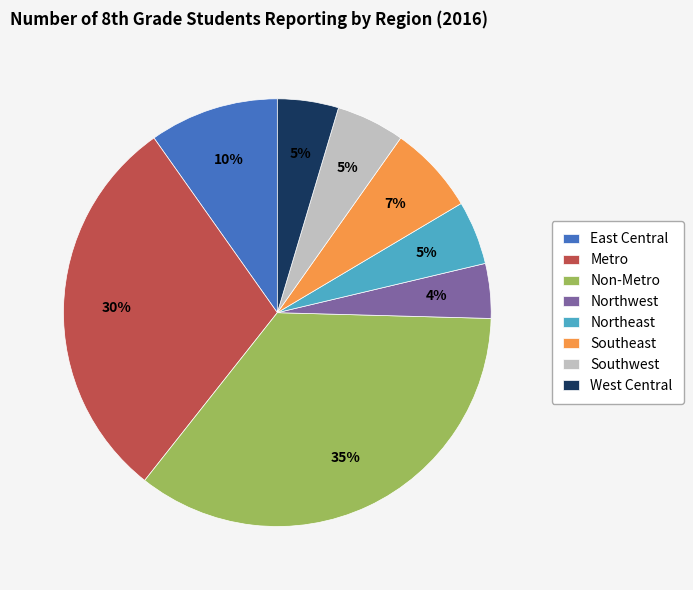

Which has a higher value, Metro or Southwest?

Metro